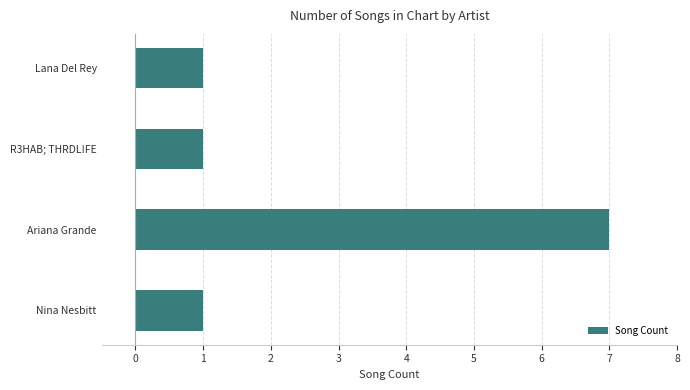

Is it true that the value at Ariana Grande is 7?

True